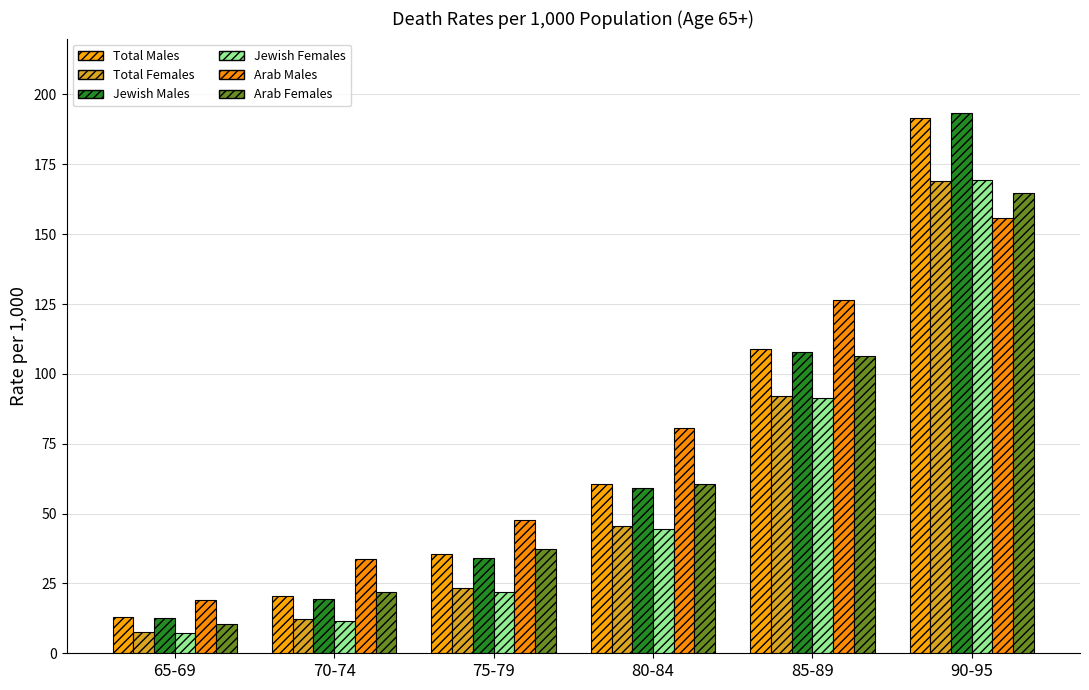

What is the sum of the Total Males values at 65-69 and 85-89?

122.0